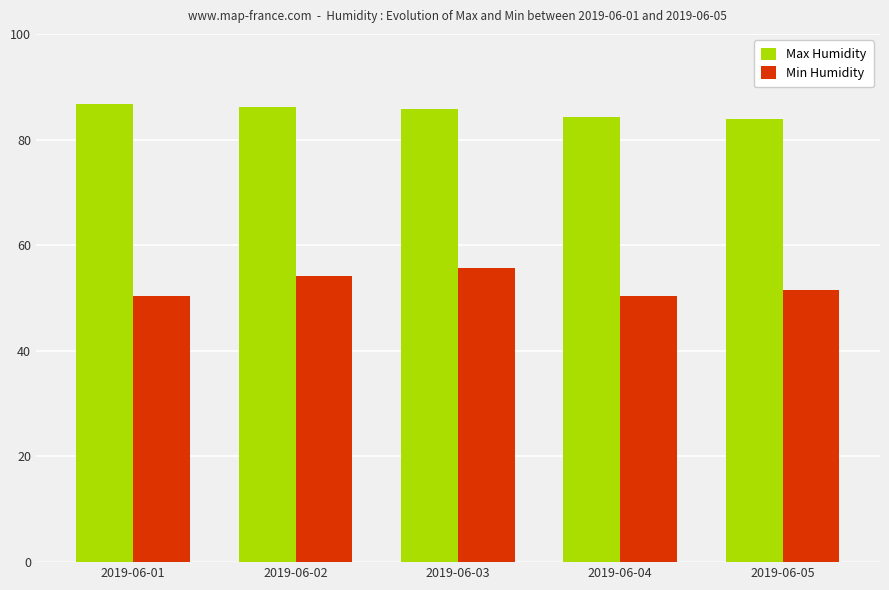

The Min Humidity series shows 32.8 at 2019-06-02. True or false?

False